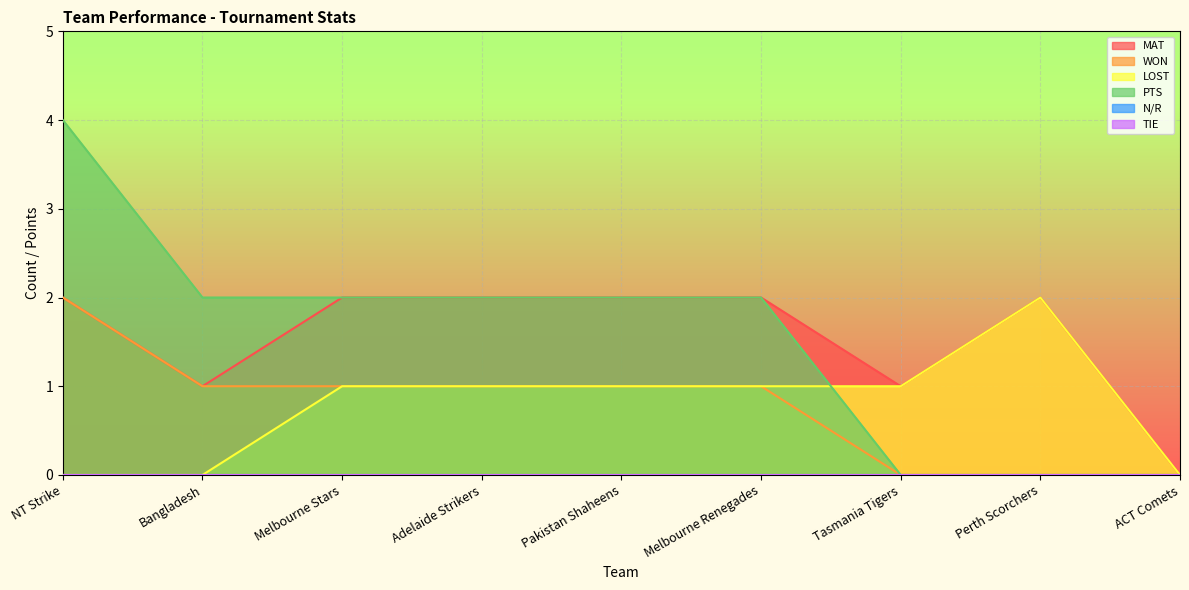

What is the sum of the WON values at Melbourne Renegades and ACT Comets?

1